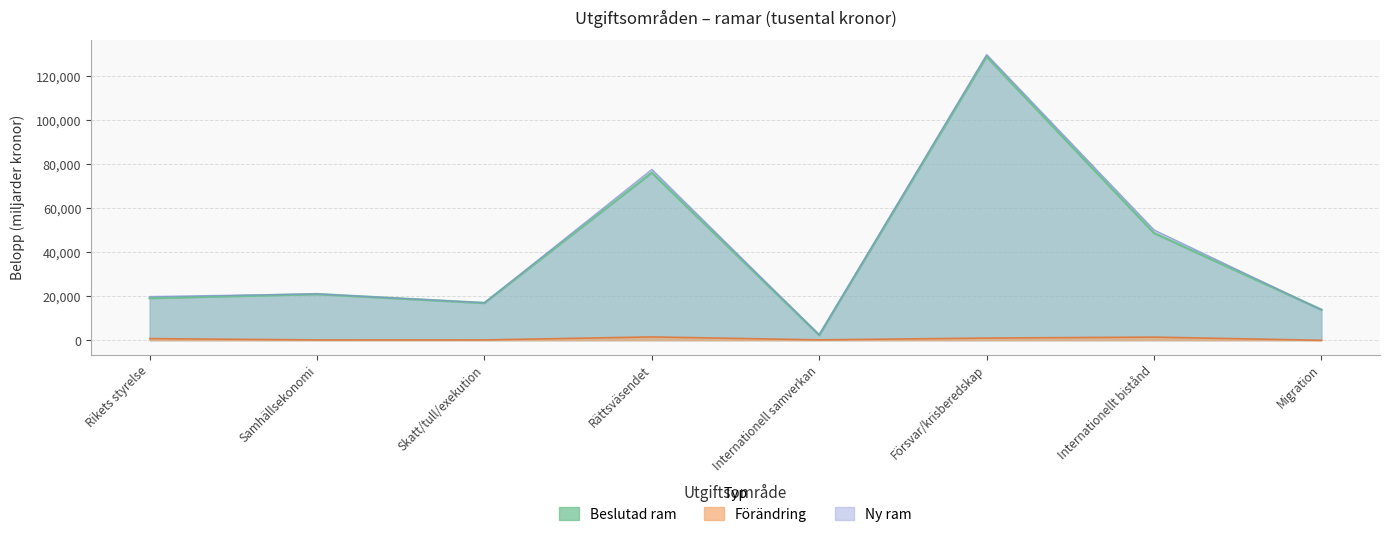

At which label does Ny ram first exceed 20992058?

Rättsväsendet